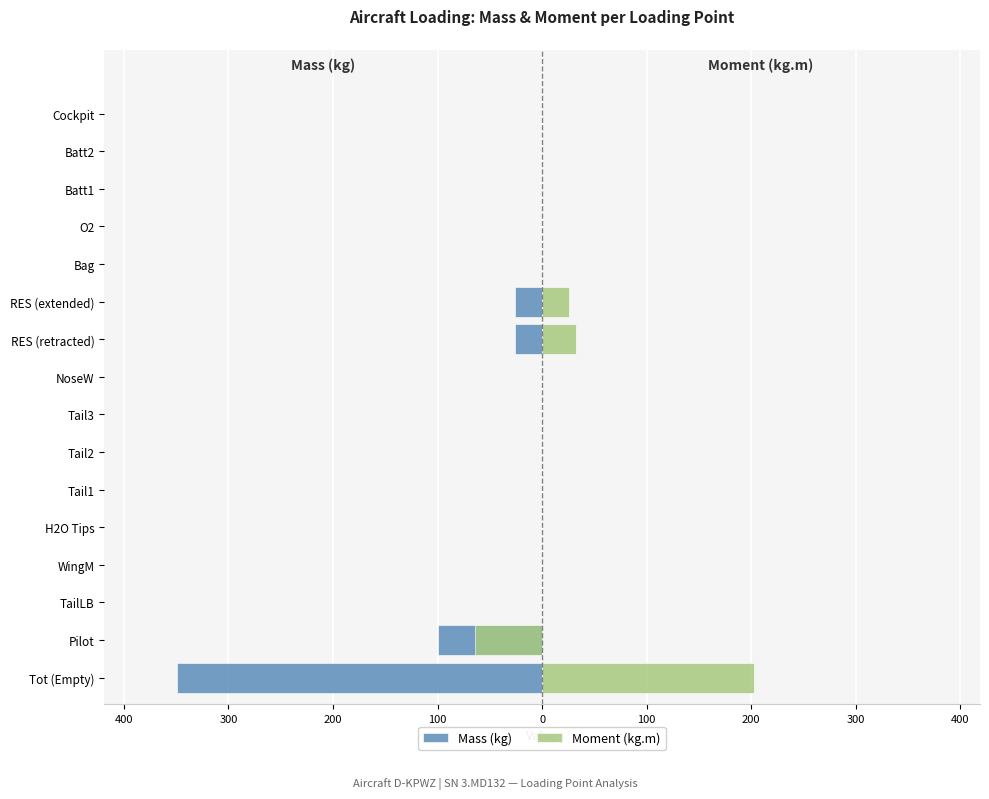

How many groups of bars are there?

16